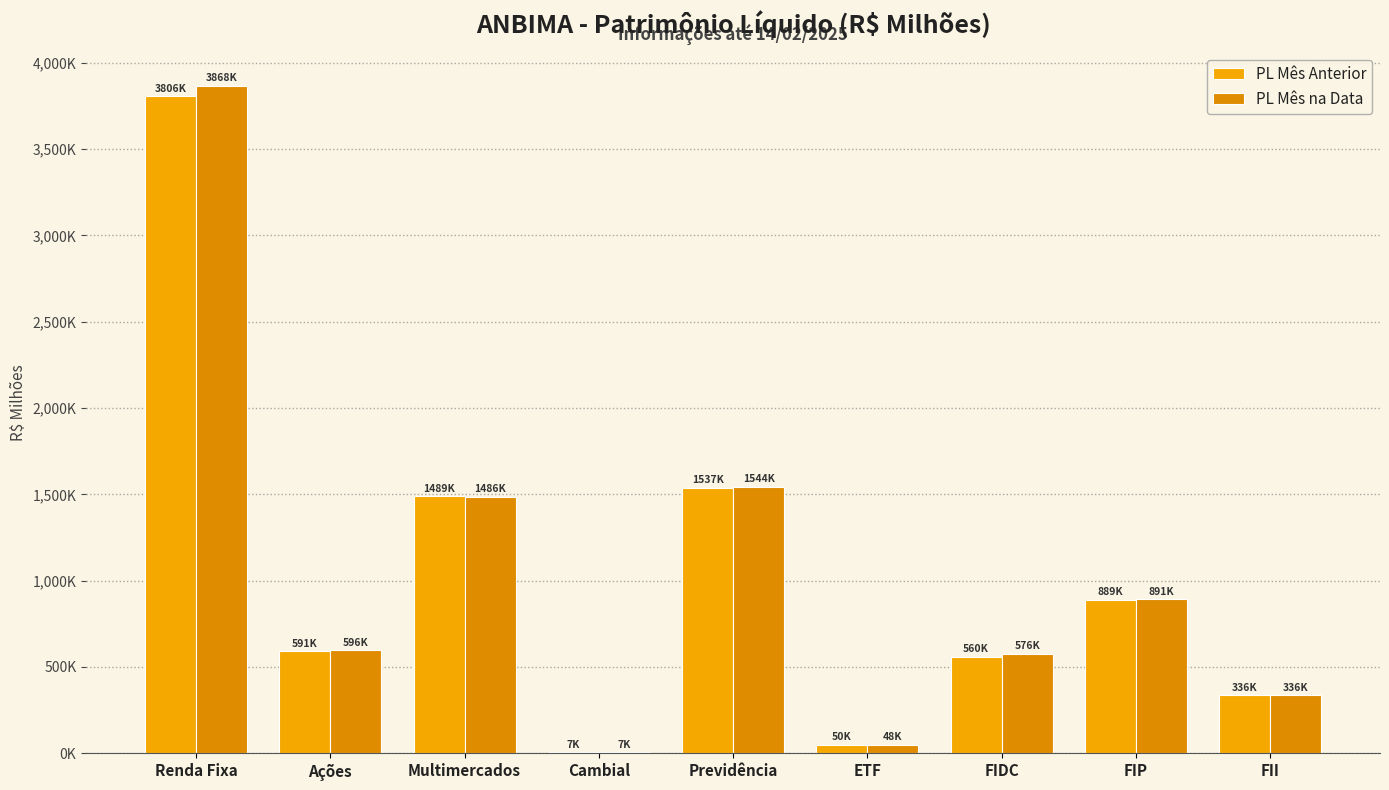

Reading left to right, transcribe all the data shown in this chart.

PL Mês Anterior: 3805513.6	591024.2	1488893.5	6675.9	1537154.4	50304.2	559501.0	888833.0	336257.5
PL Mês na Data: 3867634.0	595821.8	1485875.0	6669.8	1543998.1	48439.1	575707.2	891193.8	336257.5